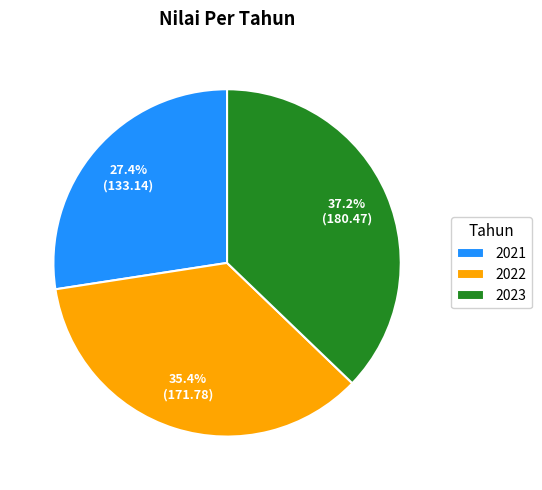

Is it true that 2021 is 27% of the pie?

True